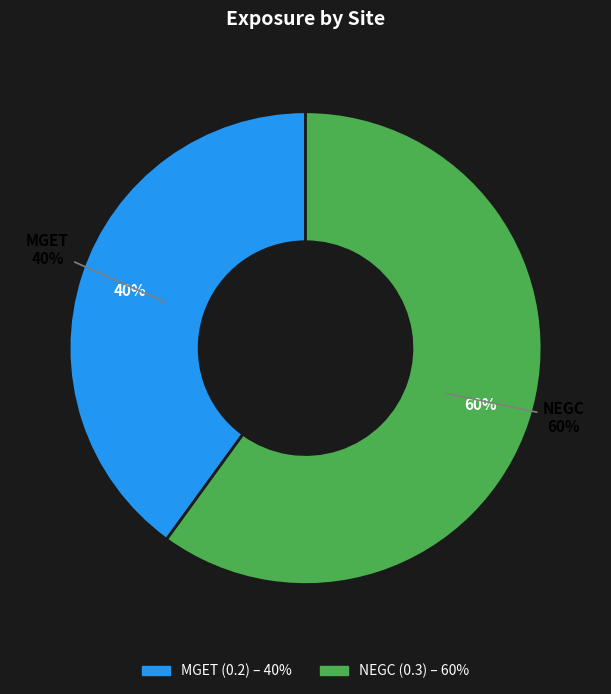

How many segments does this pie chart have?

2